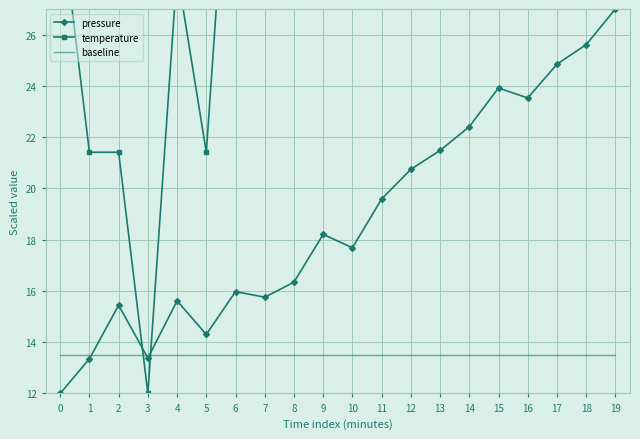

Reading left to right, transcribe all the data shown in this chart.

pressure: 0=12.0	1=13.4	2=15.4	3=13.4	4=15.6	5=14.3	6=16.0	7=15.8	8=16.3	9=18.2	10=17.7	11=19.6	12=20.7	13=21.5	14=22.4	15=23.9	16=23.5	17=24.8	18=25.6	19=27.0
temperature: 0=30.8	1=21.4	2=21.4	3=12.0	4=28.5	5=21.4	6=37.9	7=47.3	8=40.2	9=56.7	10=37.9	11=35.5	12=28.5	13=40.2	14=52.0	15=54.4	16=59.1	17=66.1	18=61.4	19=35.5
baseline: 0=13.5	1=13.5	2=13.5	3=13.5	4=13.5	5=13.5	6=13.5	7=13.5	8=13.5	9=13.5	10=13.5	11=13.5	12=13.5	13=13.5	14=13.5	15=13.5	16=13.5	17=13.5	18=13.5	19=13.5